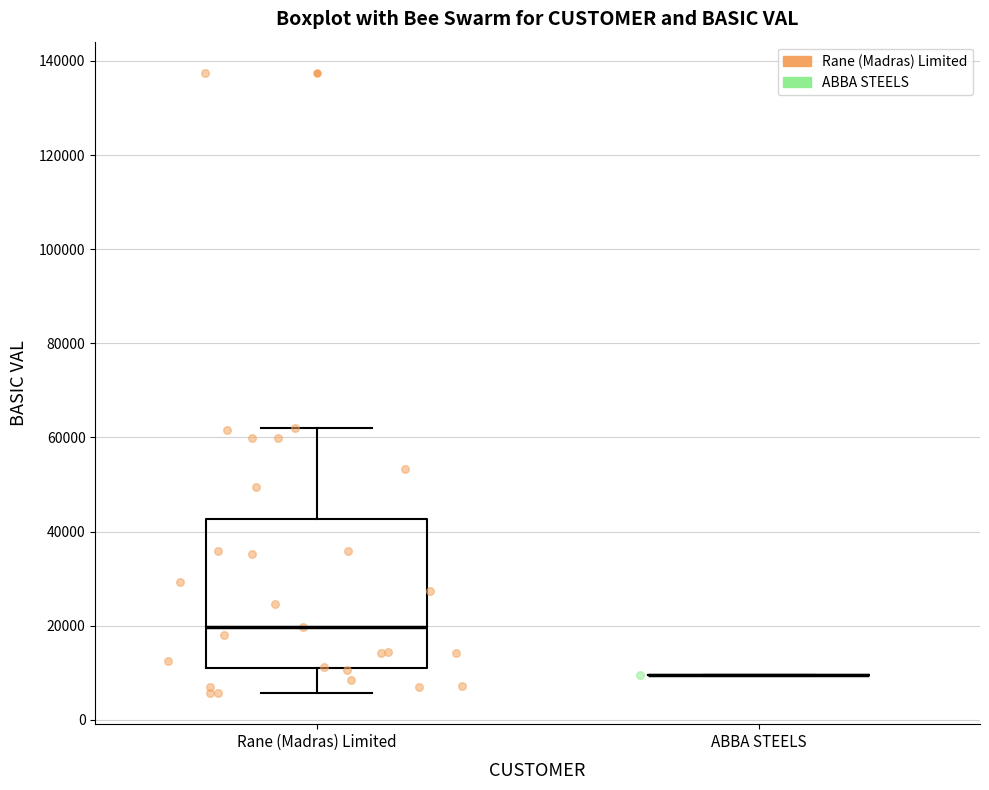

Comparing the boxes themselves (not the whiskers), which one is the tallest?

Rane (Madras) Limited